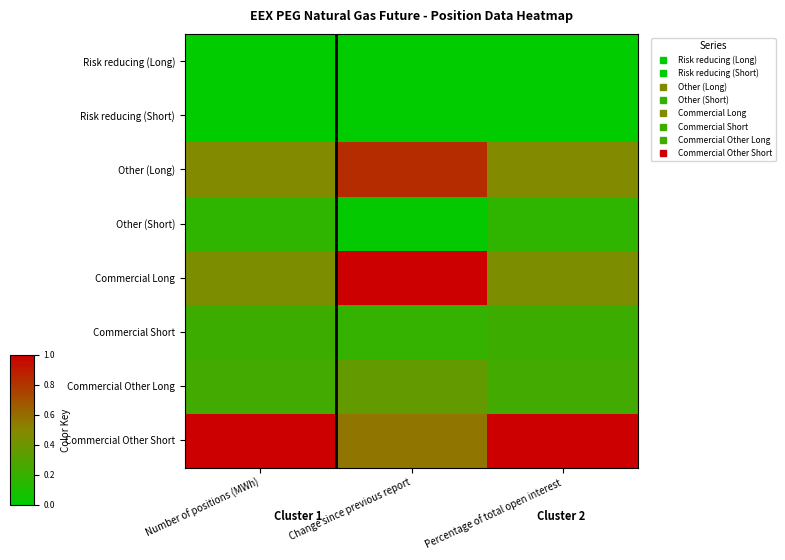

Count the number of data series in this chart.

8